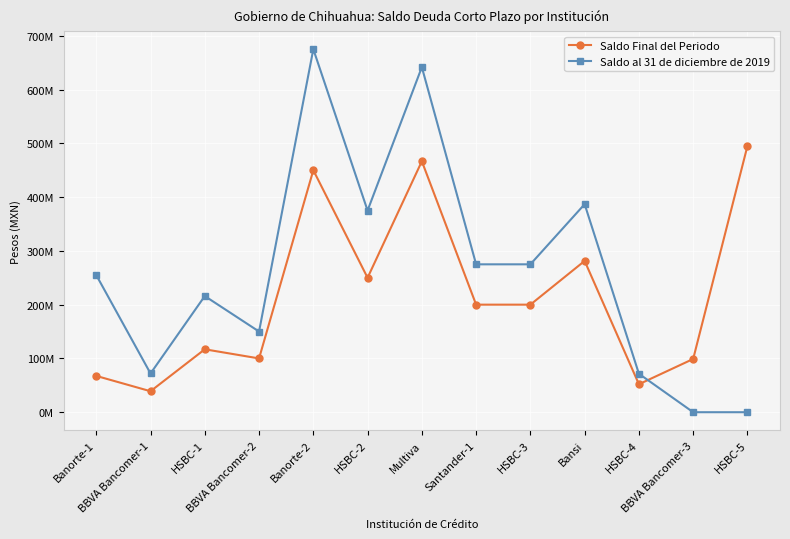

What are all the series names shown in the legend?

Saldo Final del Periodo, Saldo al 31 de diciembre de 2019